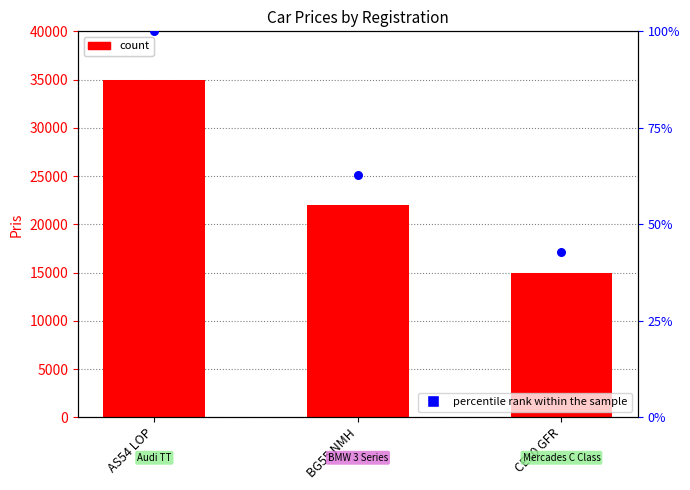

At how many categories does at least one series exceed 9849?

3